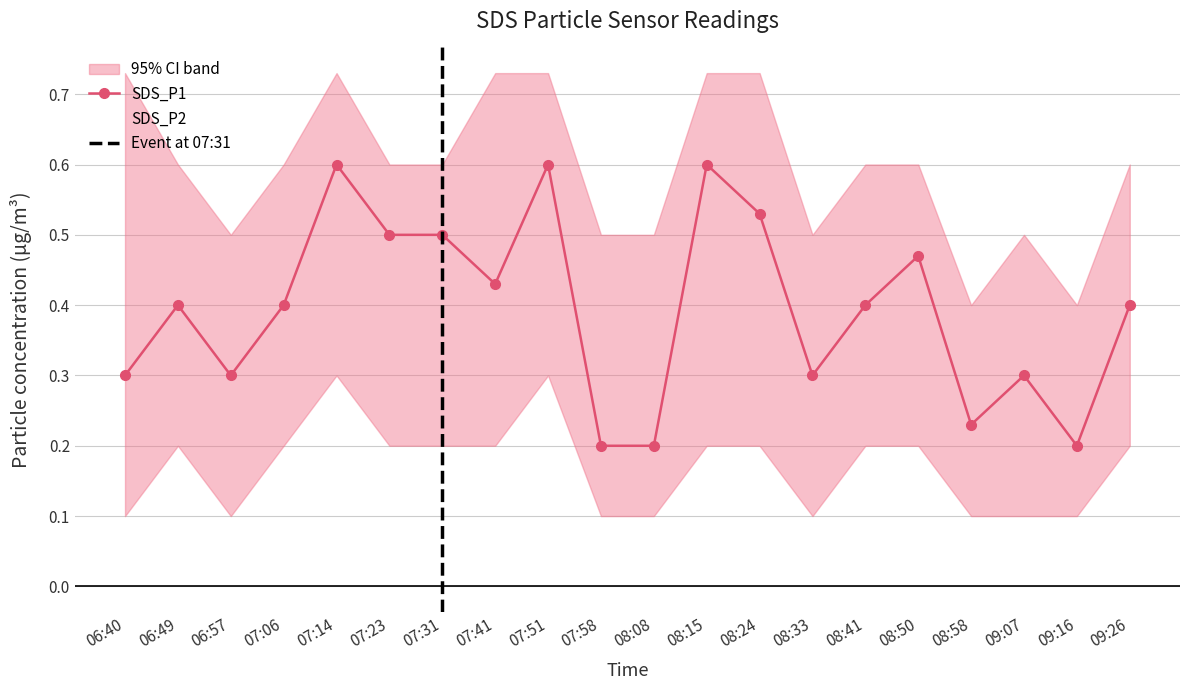

True or false: SDS_P1 and SDS_P2 cross at least once.

False